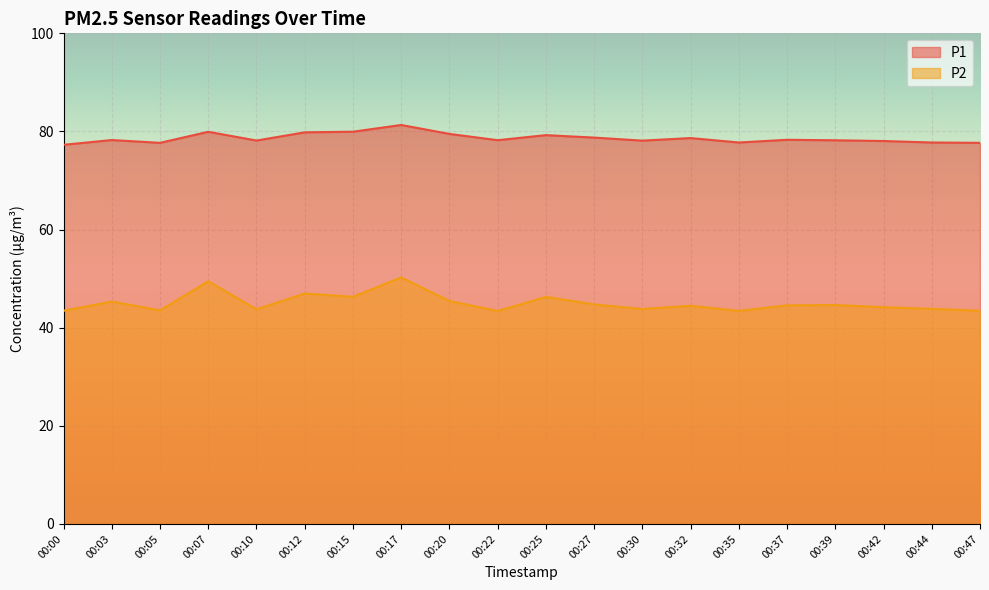

How many categories are shown in the chart?

20